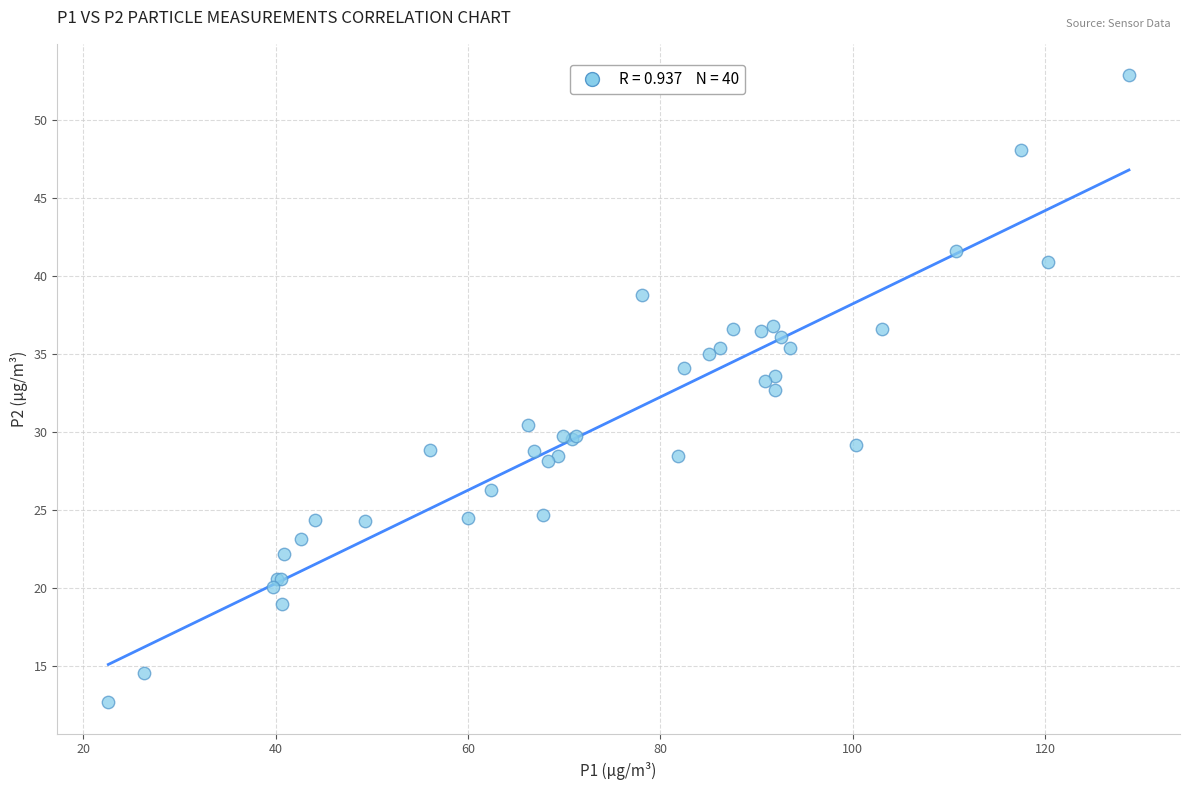

What Y value in the scatter plot is closest to 32?

32.7